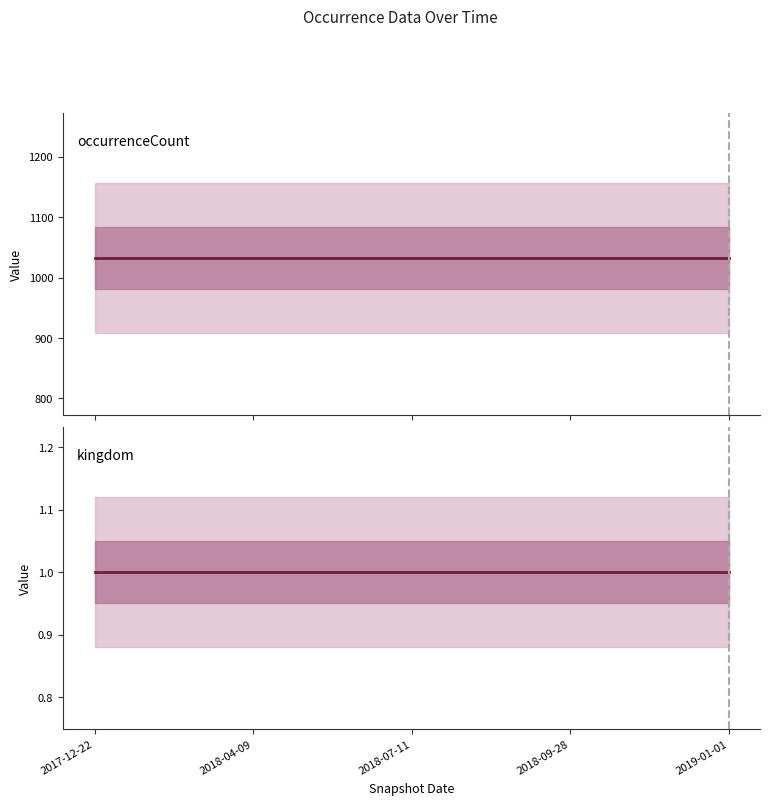

The value of occurrenceCount at 2018-04-09 is 1032. True or false?

True